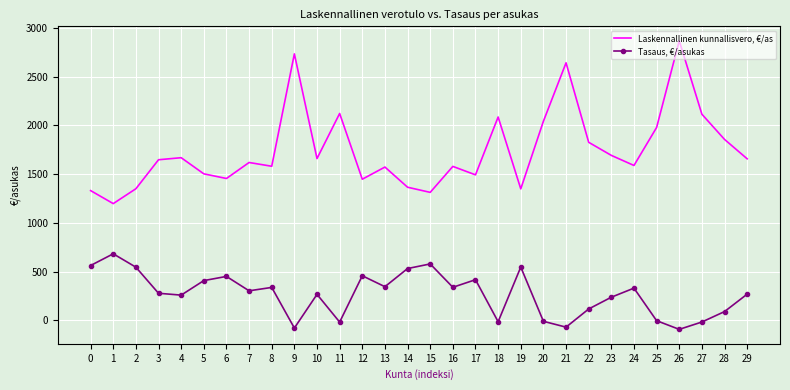

What is the difference between the highest and lowest values at 18?

2098.3